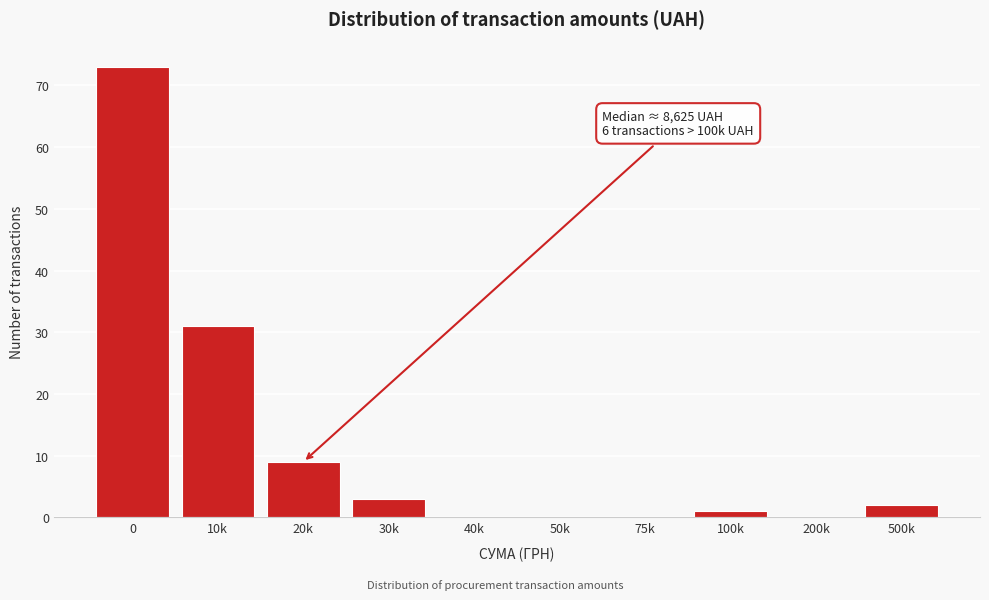

Reading left to right, extract all data points from this chart.

0=73	10k=31	20k=9	30k=3	40k=0	50k=0	75k=0	100k=1	200k=0	500k=2